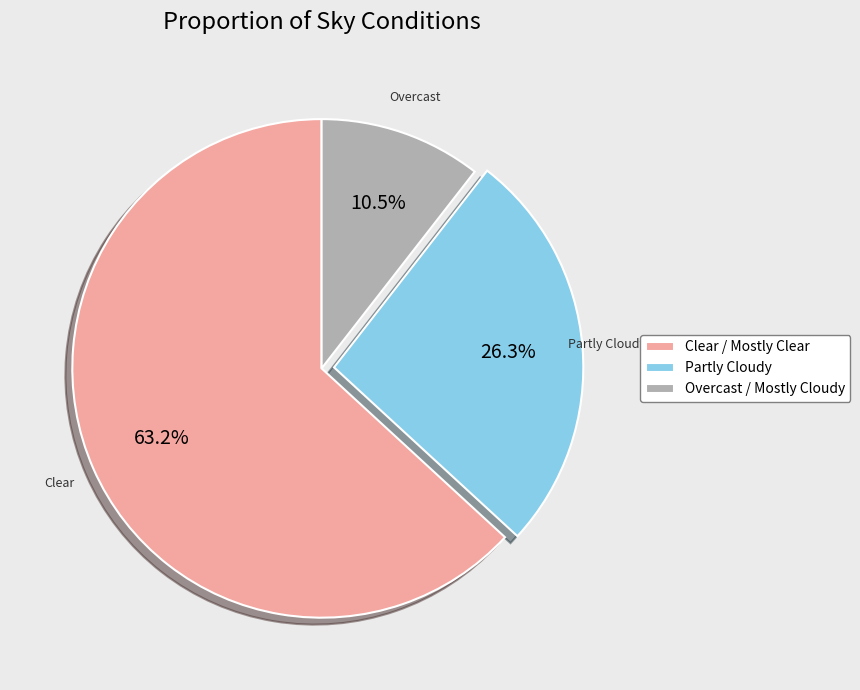

How many slices are in this pie chart?

3